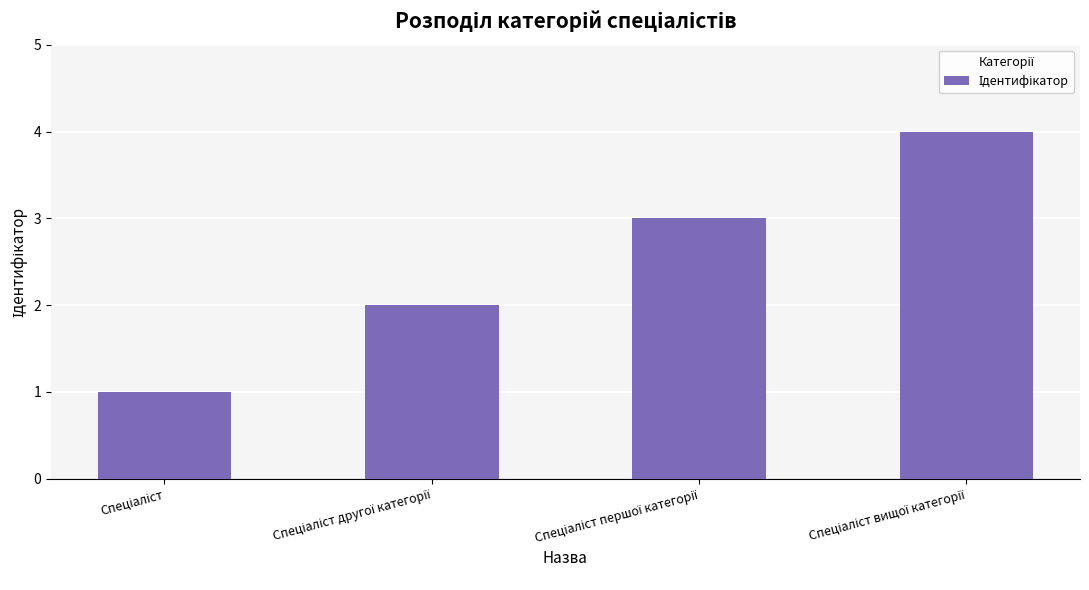

How many values are below 3?

2